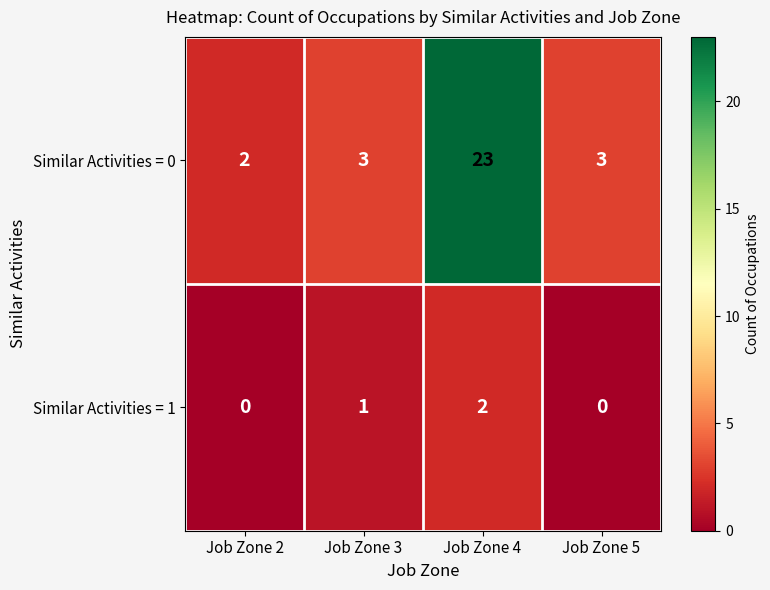

Between Job Zone 4 and Job Zone 5, which series saw the biggest shift?

Similar Activities = 0